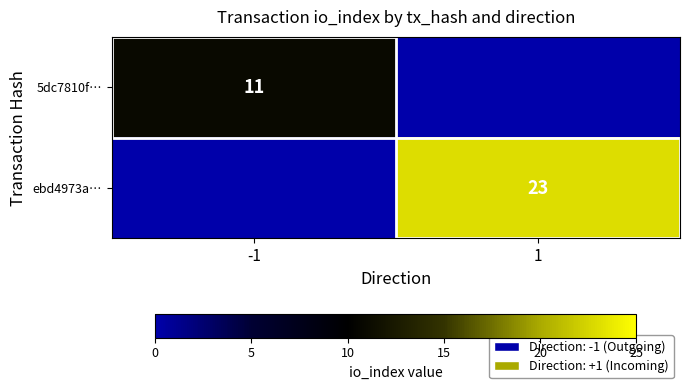

The 5dc7810f… series shows 11 at -1. True or false?

True